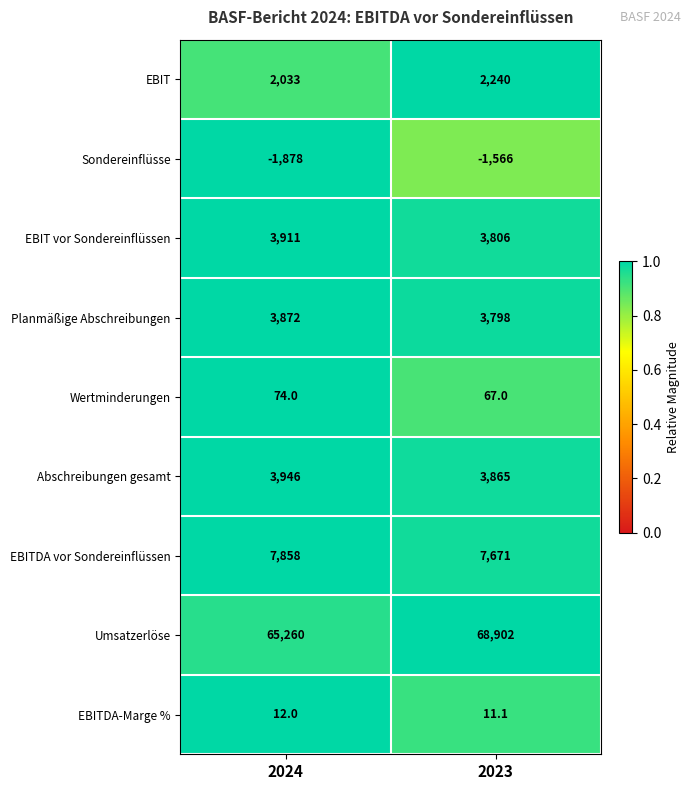

Which series has the widest spread of values?

Umsatzerlöse